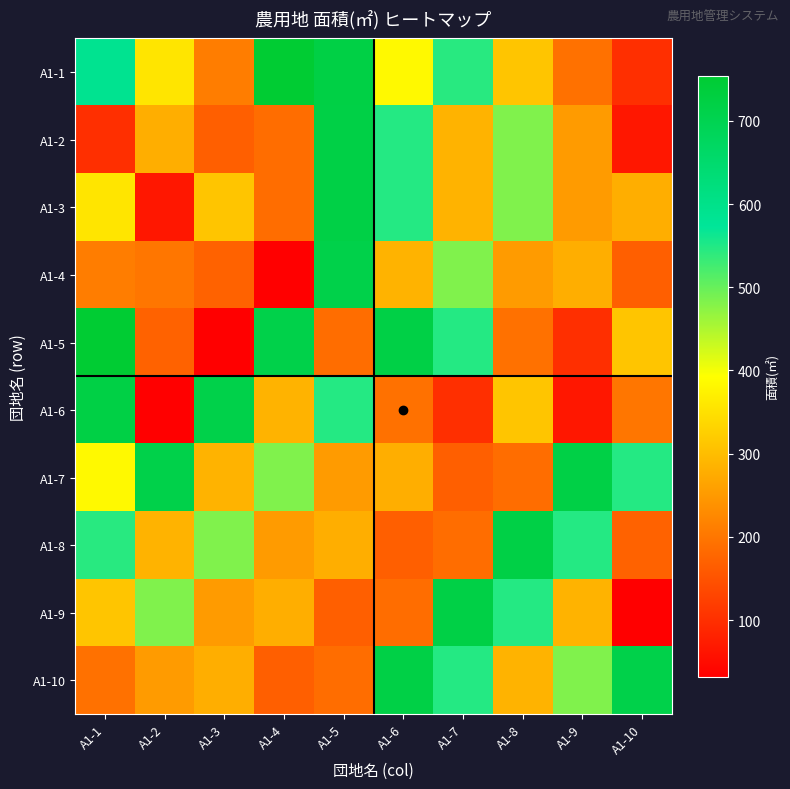

At which category is the sum across all series the highest?

A1-5